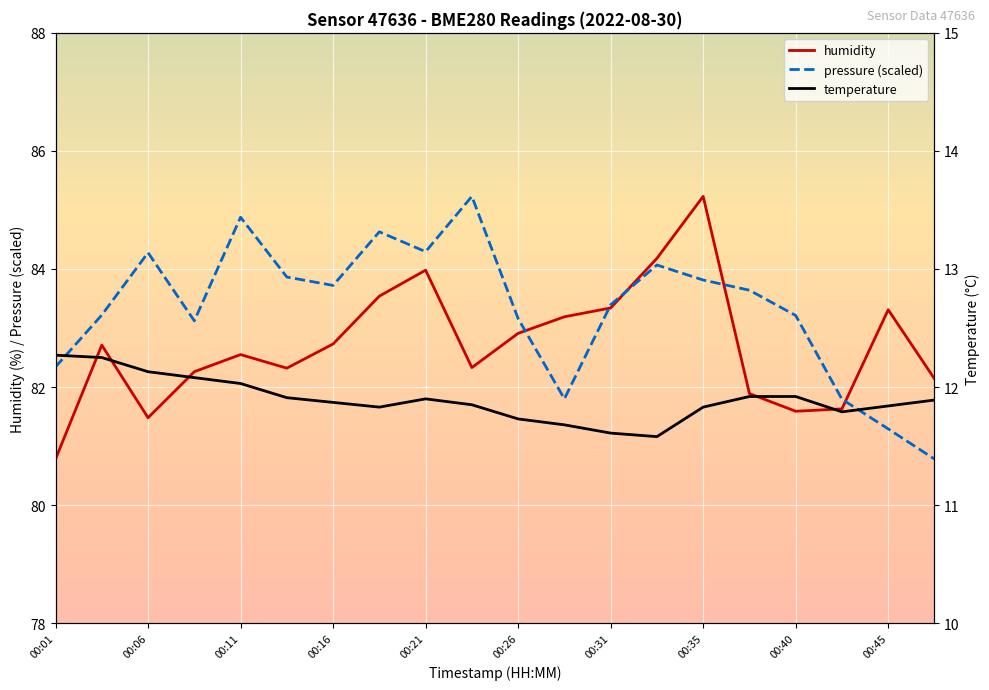

At which category does pressure reach its first local valley?

00:09